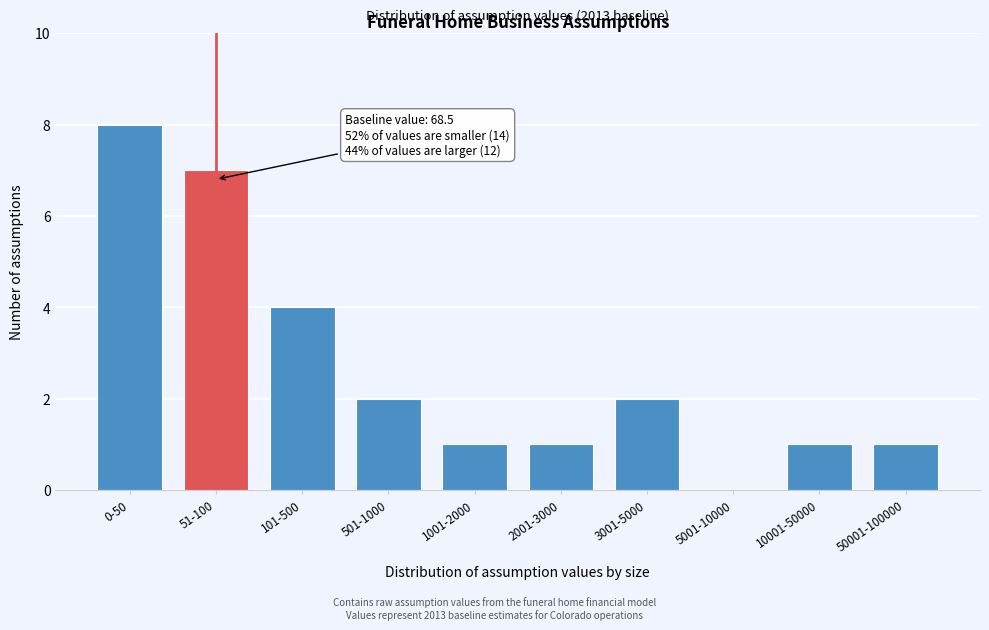

Reading right to left, what are all the values shown in this chart?

50001-100000=1	10001-50000=1	5001-10000=0	3001-5000=2	2001-3000=1	1001-2000=1	501-1000=2	101-500=4	51-100=7	0-50=8